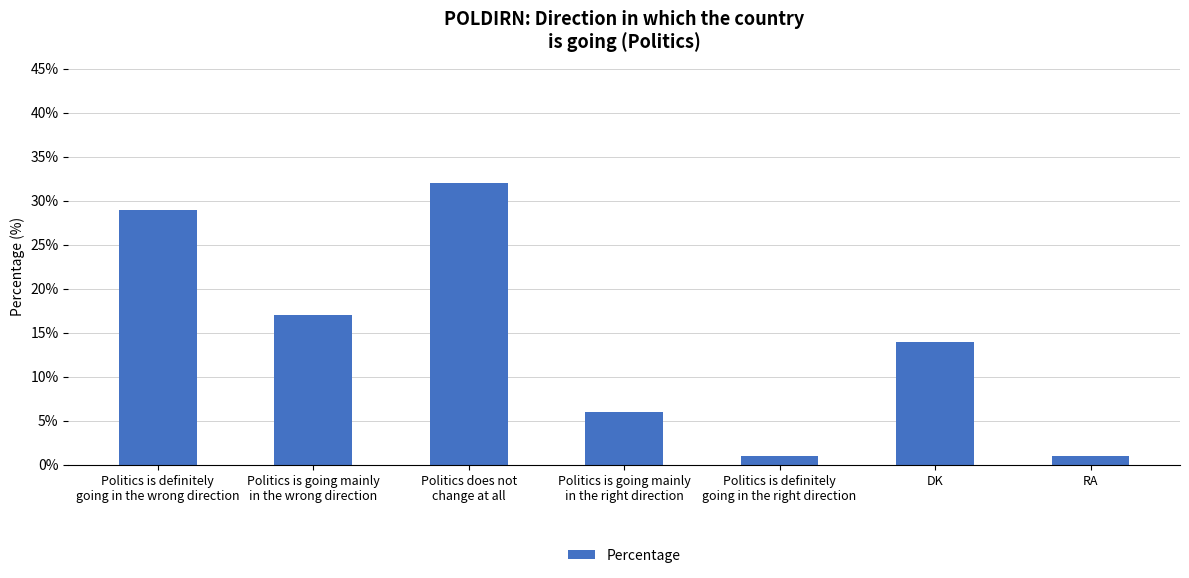

How many values are below 14?

3